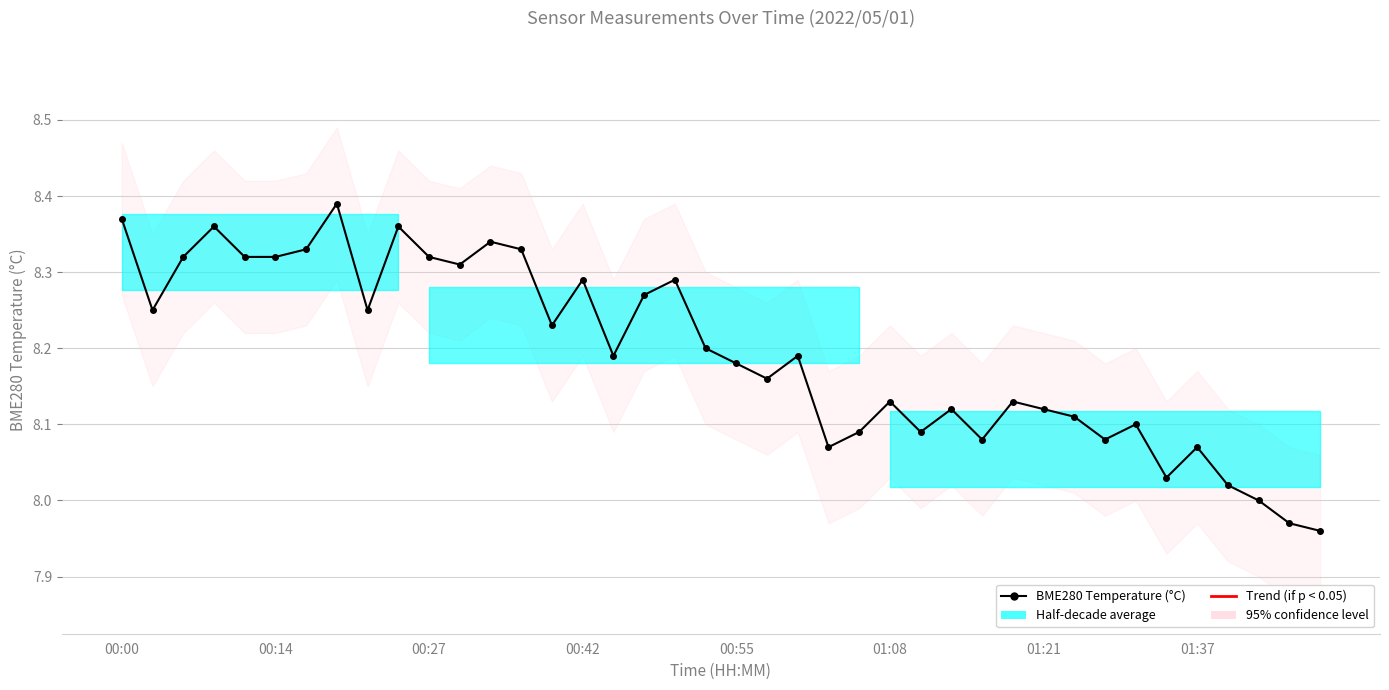

What is the difference between the highest and lowest values at 9?

0.2